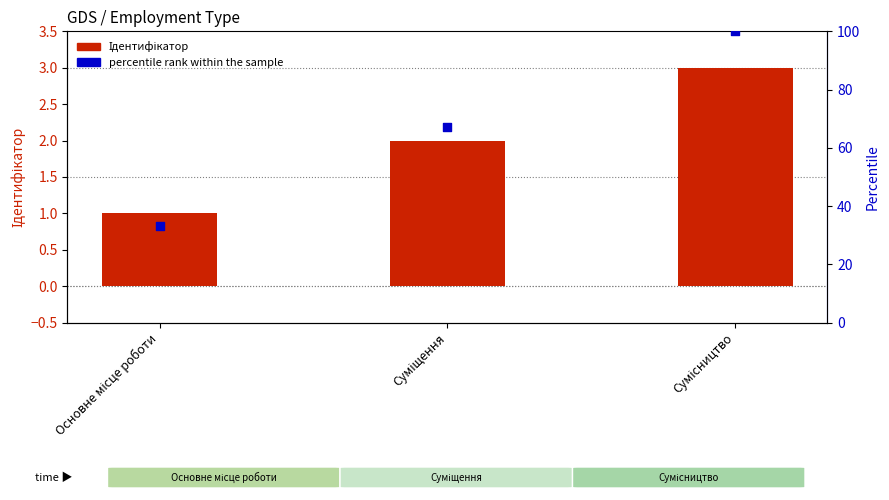

Which series has the largest total across all categories?

percentile rank within the sample